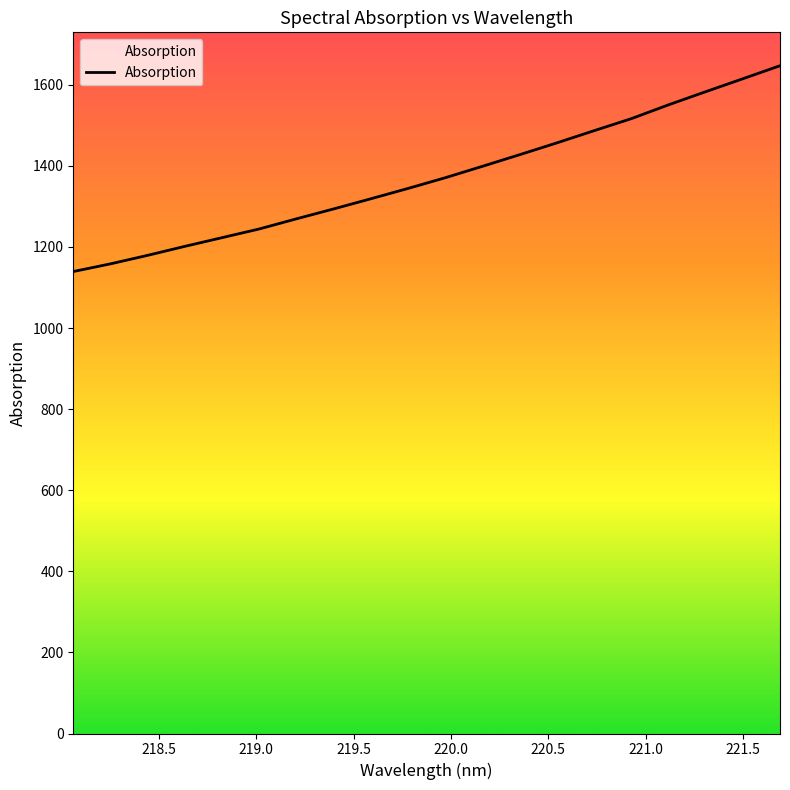

What is the difference between the maximum and minimum values?

507.6